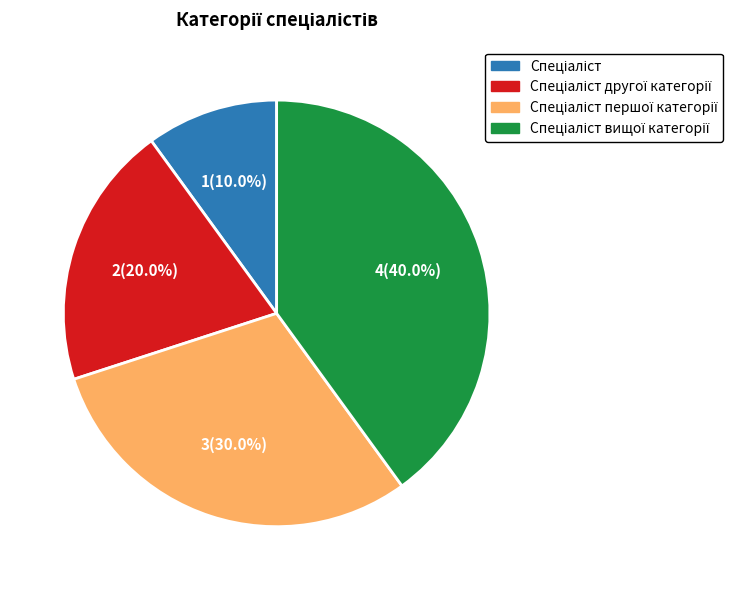

Does any single category account for the majority?

No